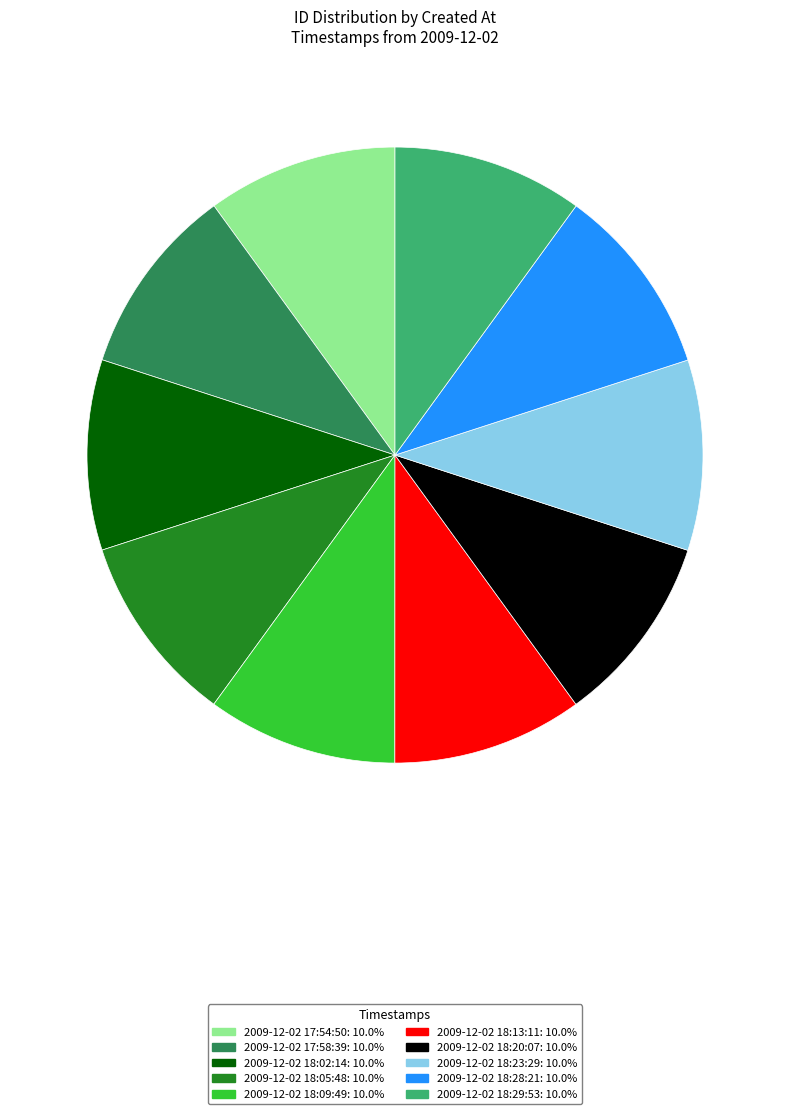

Does any single category account for the majority?

No